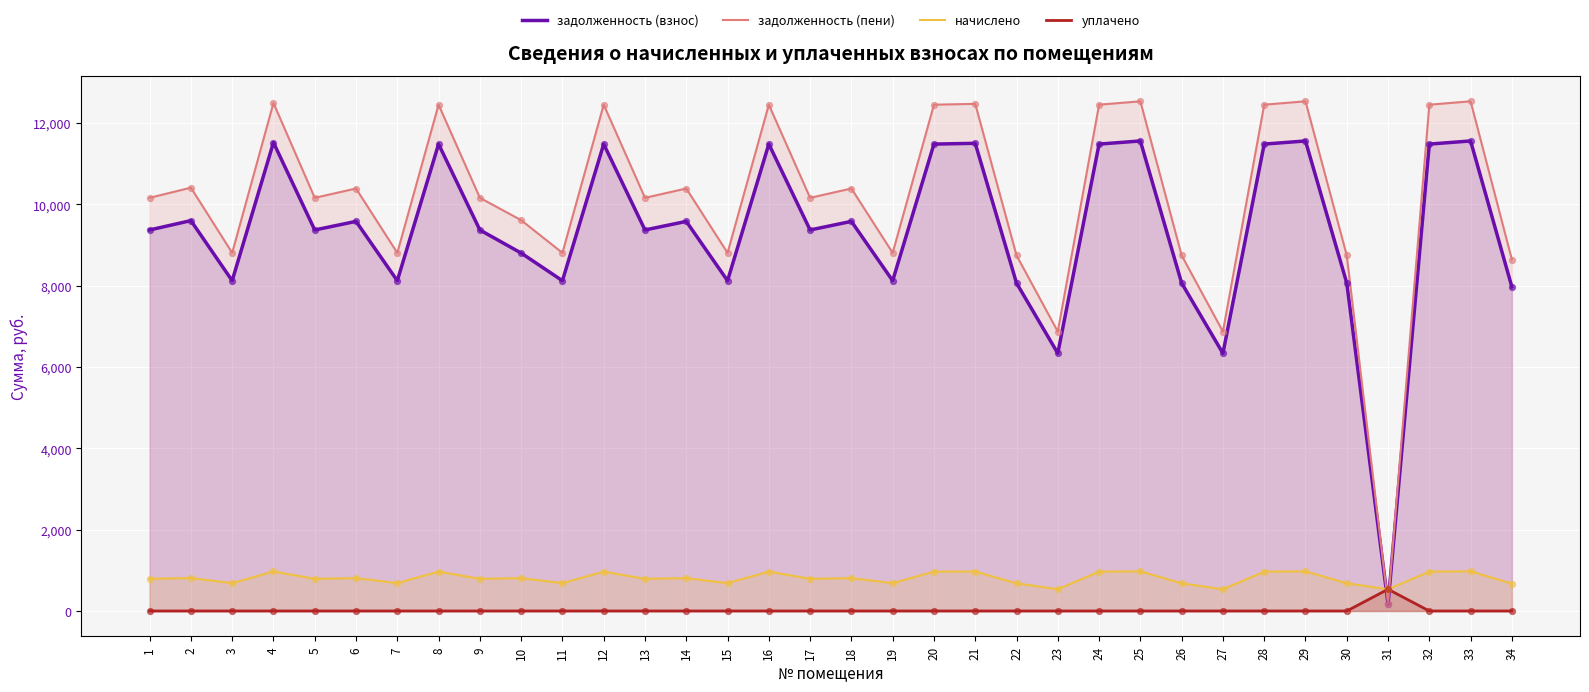

Which series has the largest total across all categories?

задолженность (пени)